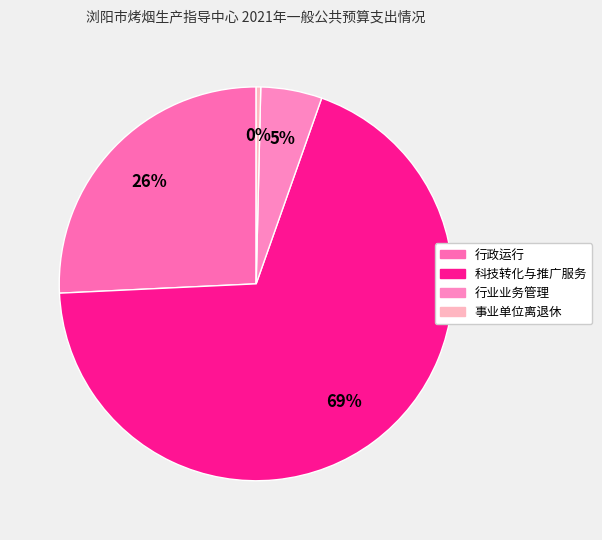

To the nearest percent, what percentage of the pie is 行业业务管理?

5%